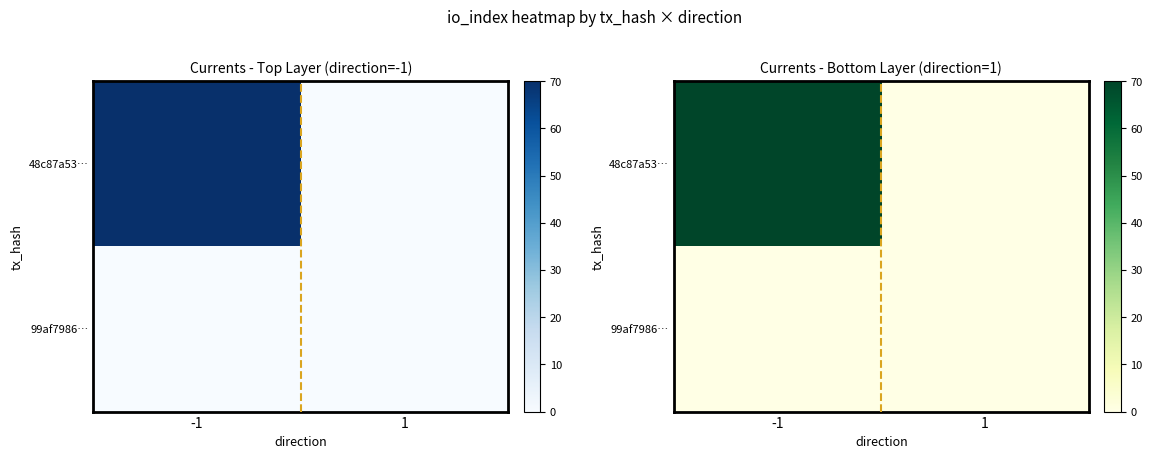

Rank the series by their average value, from lowest to highest.

99af7986…, 48c87a53…